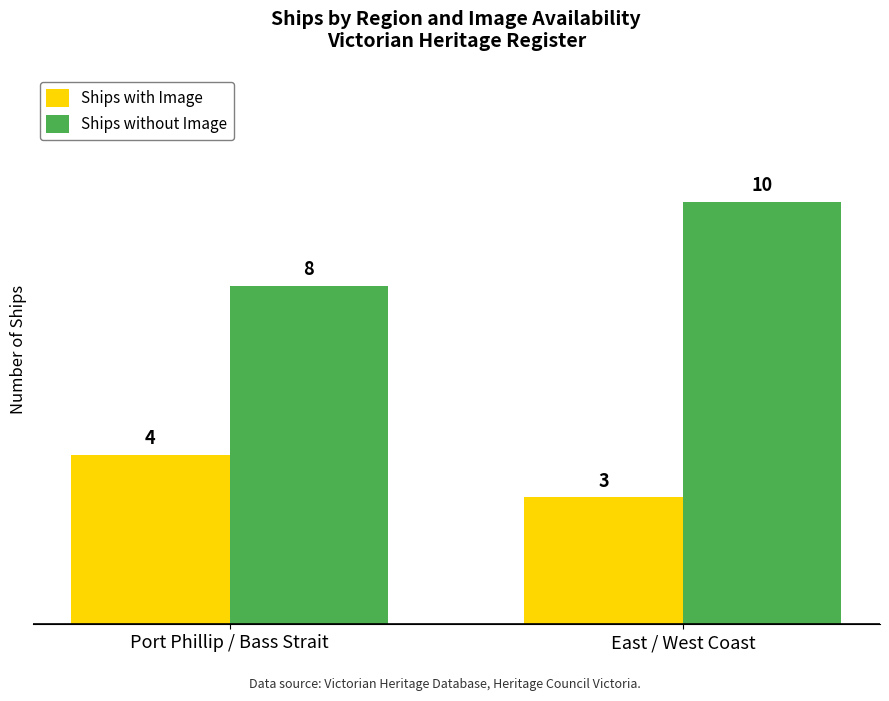

What is the minimum value for Ships without Image?

8